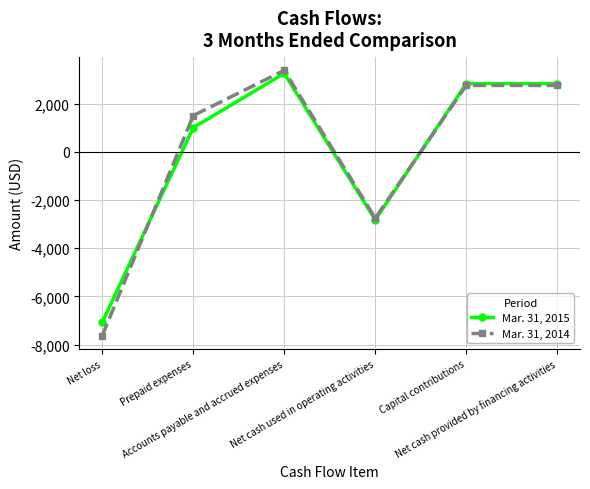

At how many categories does at least one series exceed 2515?

3